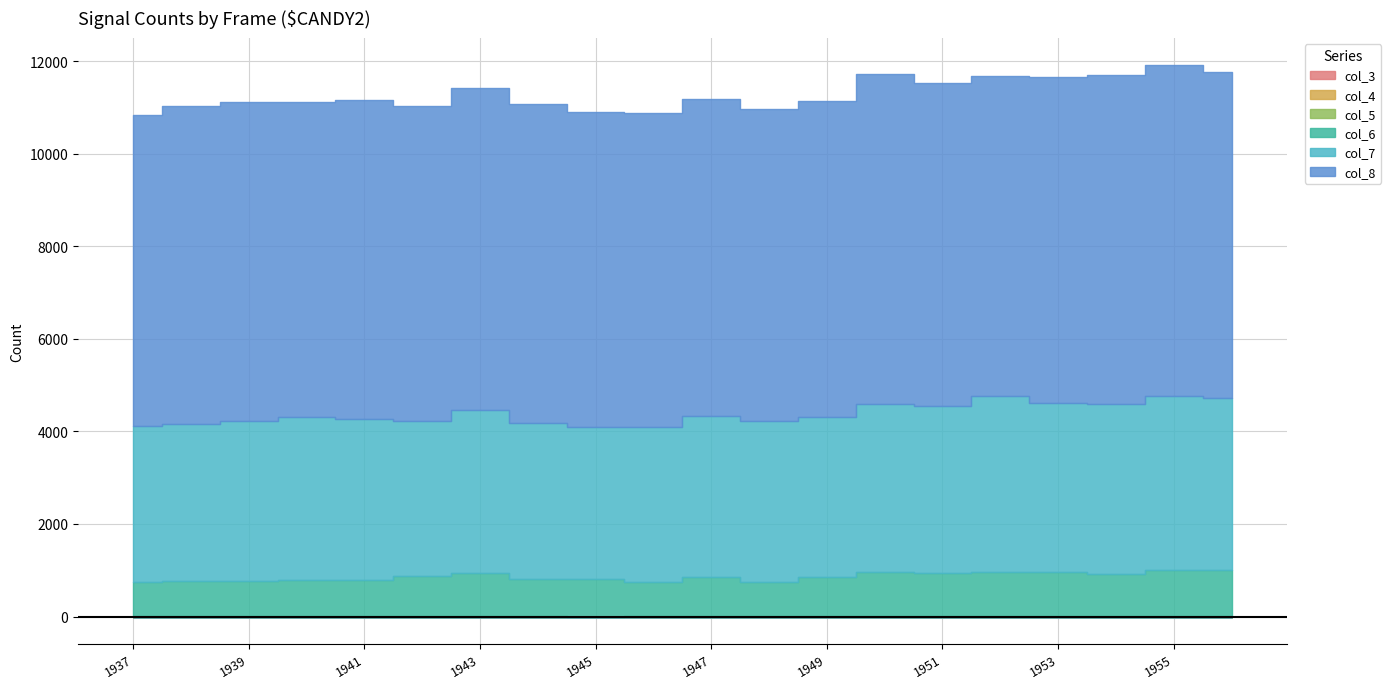

What is the difference between the second highest and second lowest values in the col_6 series?

253